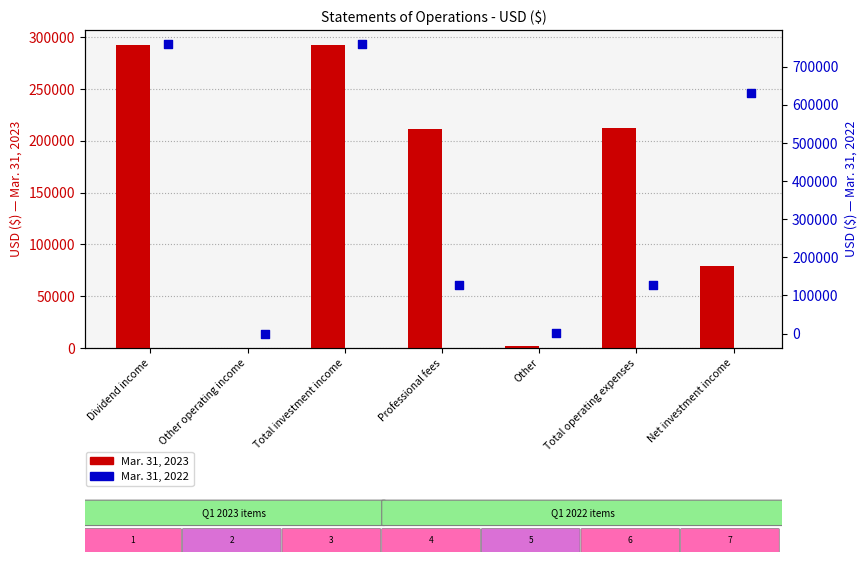

Which series reaches the minimum Y coordinate?

Mar. 31, 2022